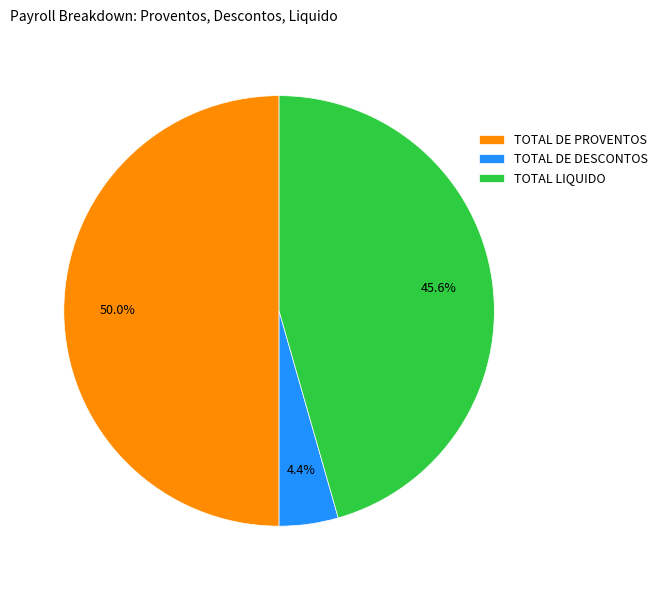

Rank the categories by value from lowest to highest.

TOTAL DE DESCONTOS, TOTAL LIQUIDO, TOTAL DE PROVENTOS